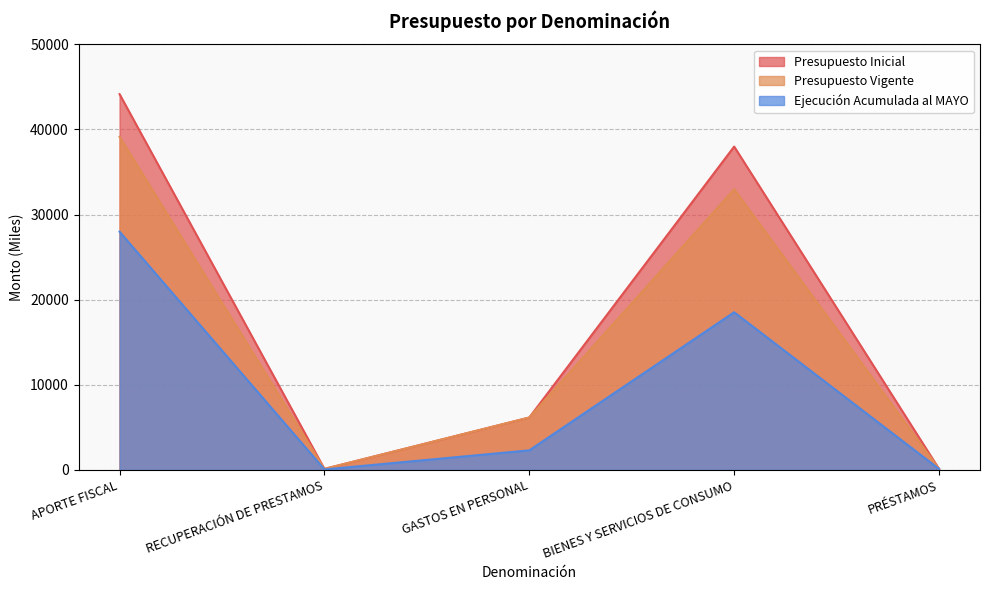

True or false: Presupuesto Inicial and Presupuesto Vigente cross at least once.

False